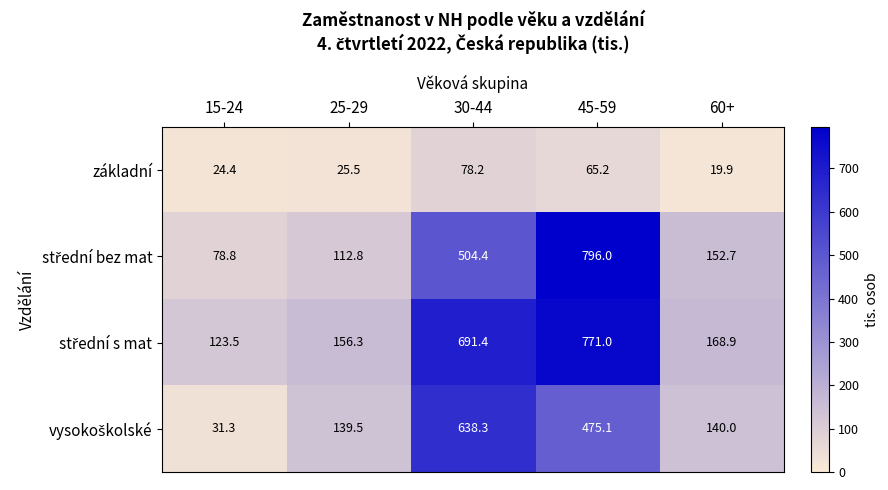

What is the spread (max minus min) of values at 25-29?

130.8